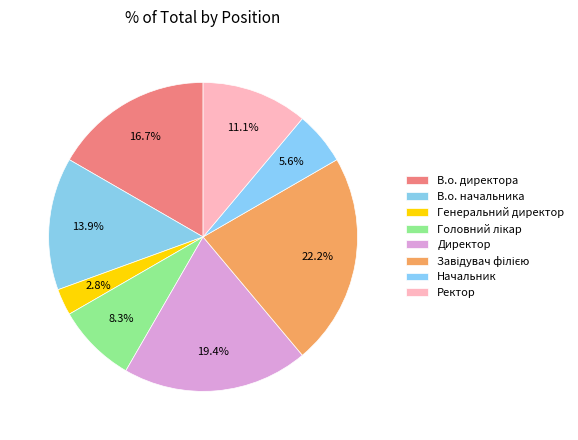

Count the number of slices in the pie.

8